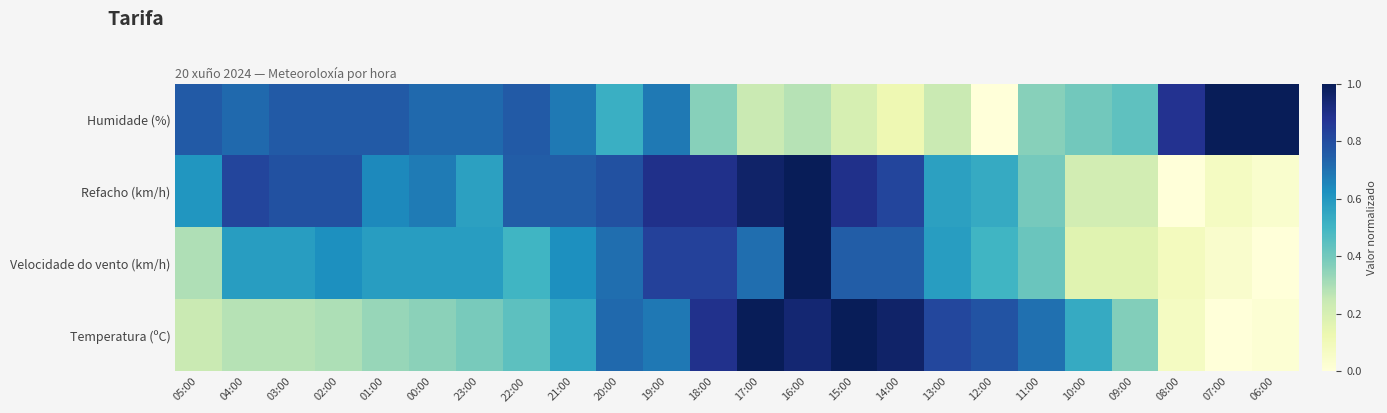

Reading left to right, transcribe all the data shown in this chart.

Temperatura (ºC): 05:00=0.2	04:00=0.3	03:00=0.3	02:00=0.3	01:00=0.3	00:00=0.4	23:00=0.4	22:00=0.4	21:00=0.6	20:00=0.7	19:00=0.7	18:00=0.9	17:00=1.0	16:00=0.9	15:00=1.0	14:00=1.0	13:00=0.8	12:00=0.8	11:00=0.7	10:00=0.5	09:00=0.4	08:00=0.1	07:00=0.0	06:00=0.0
Velocidade do vento (km/h): 05:00=0.3	04:00=0.6	03:00=0.6	02:00=0.6	01:00=0.6	00:00=0.6	23:00=0.6	22:00=0.5	21:00=0.6	20:00=0.7	19:00=0.8	18:00=0.8	17:00=0.7	16:00=1.0	15:00=0.8	14:00=0.8	13:00=0.6	12:00=0.5	11:00=0.4	10:00=0.2	09:00=0.2	08:00=0.1	07:00=0.0	06:00=0.0
Refacho (km/h): 05:00=0.6	04:00=0.8	03:00=0.8	02:00=0.8	01:00=0.6	00:00=0.7	23:00=0.6	22:00=0.8	21:00=0.8	20:00=0.8	19:00=0.9	18:00=0.9	17:00=1.0	16:00=1.0	15:00=0.9	14:00=0.8	13:00=0.6	12:00=0.5	11:00=0.4	10:00=0.2	09:00=0.2	08:00=0.0	07:00=0.1	06:00=0.0
Humidade (%): 05:00=0.8	04:00=0.7	03:00=0.8	02:00=0.8	01:00=0.8	00:00=0.7	23:00=0.7	22:00=0.8	21:00=0.7	20:00=0.5	19:00=0.7	18:00=0.4	17:00=0.2	16:00=0.3	15:00=0.2	14:00=0.1	13:00=0.2	12:00=0.0	11:00=0.4	10:00=0.4	09:00=0.4	08:00=0.9	07:00=1.0	06:00=1.0